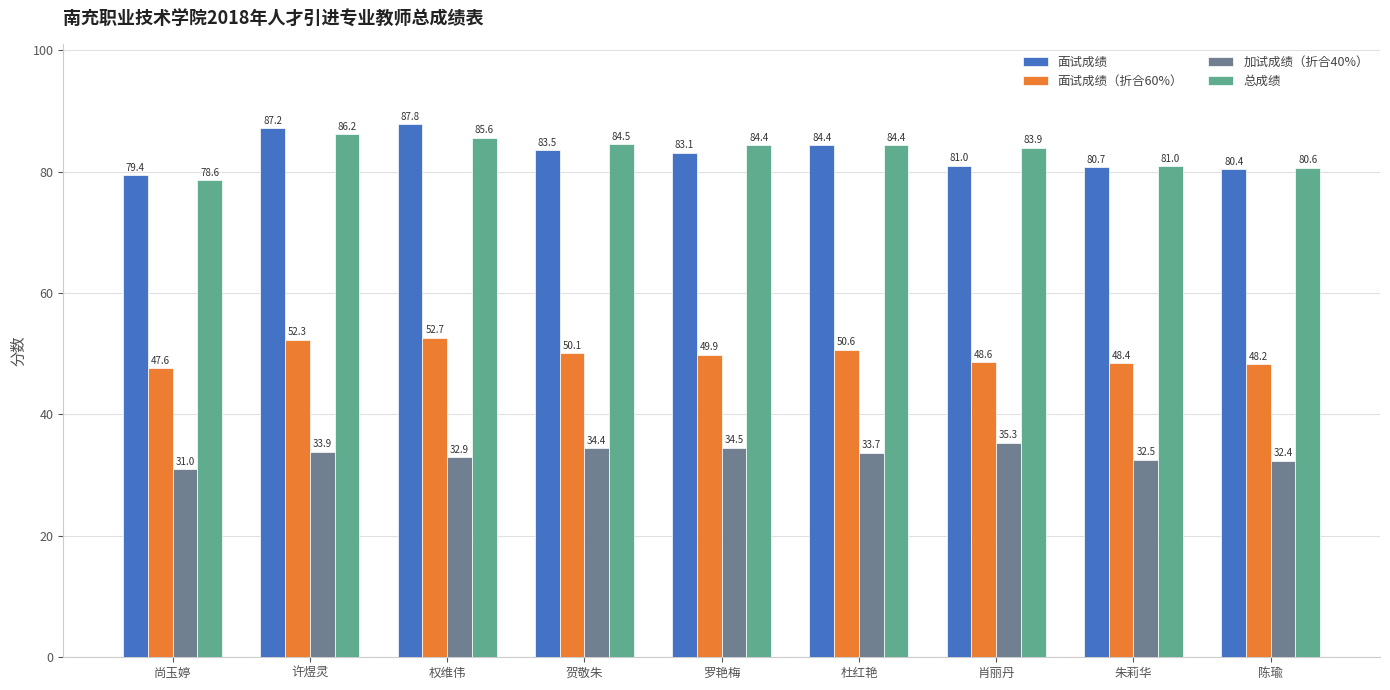

How many bars are there in total?

36